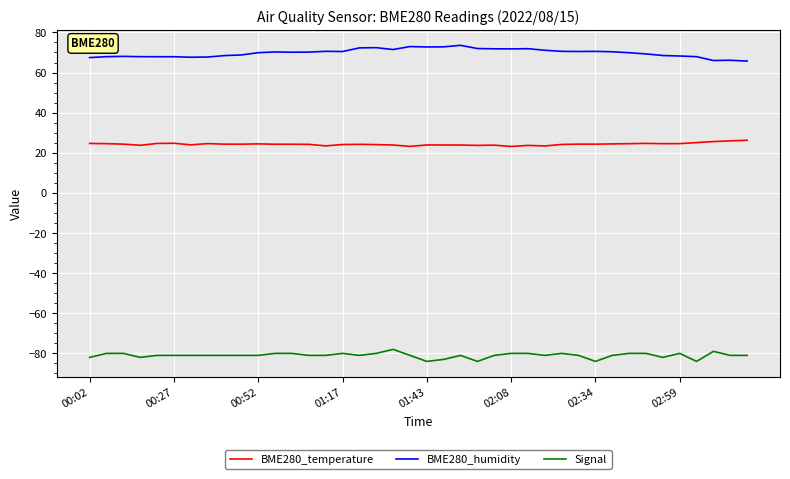

True or false: BME280_temperature and Signal intersect in this chart.

False